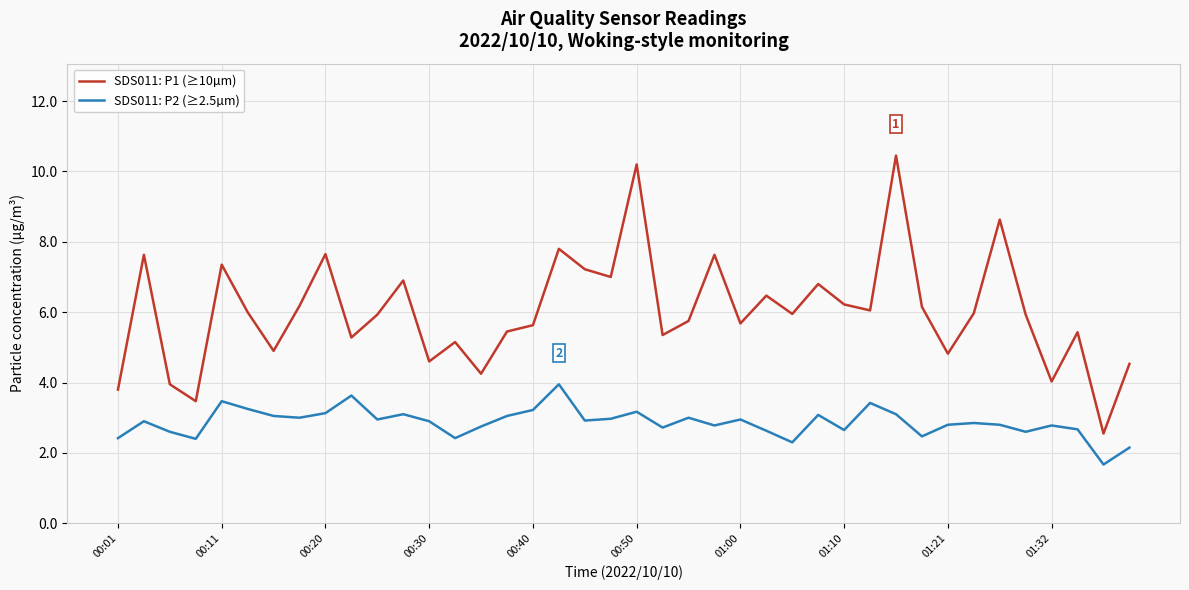

Which series has the largest range (max minus min)?

SDS011: P1 (≥10µm)